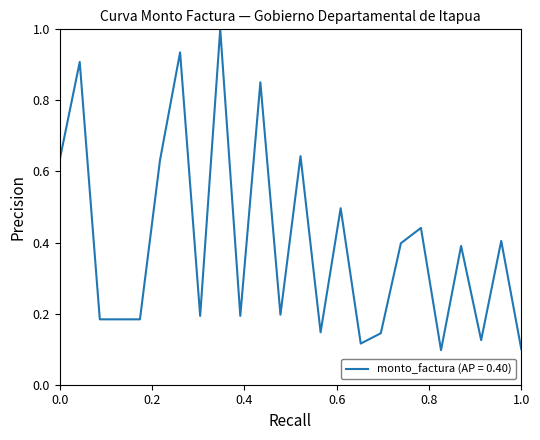

What is the greatest value displayed?

1.0